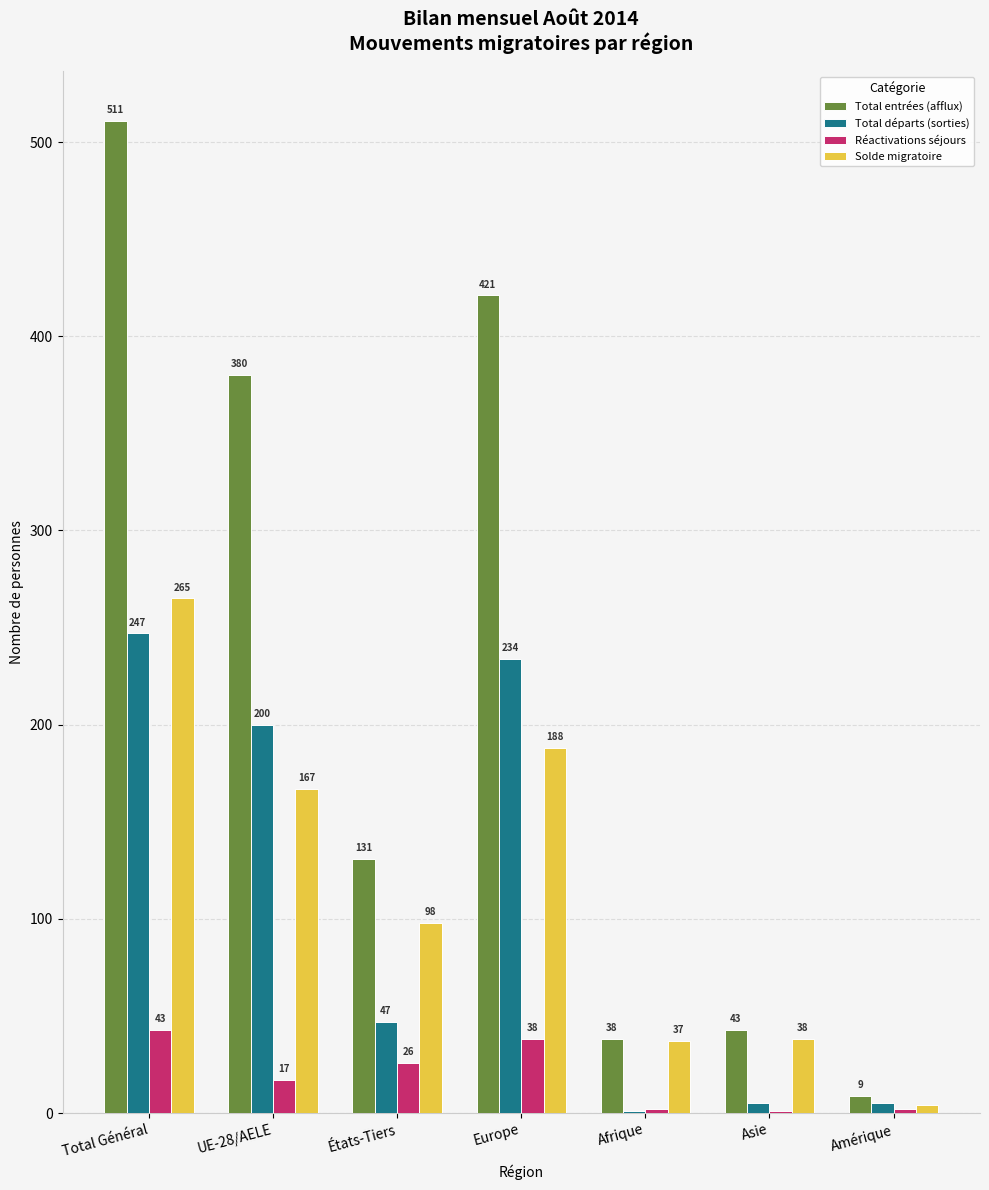

Where is Solde migratoire nearest to the value 134?

UE-28/AELE